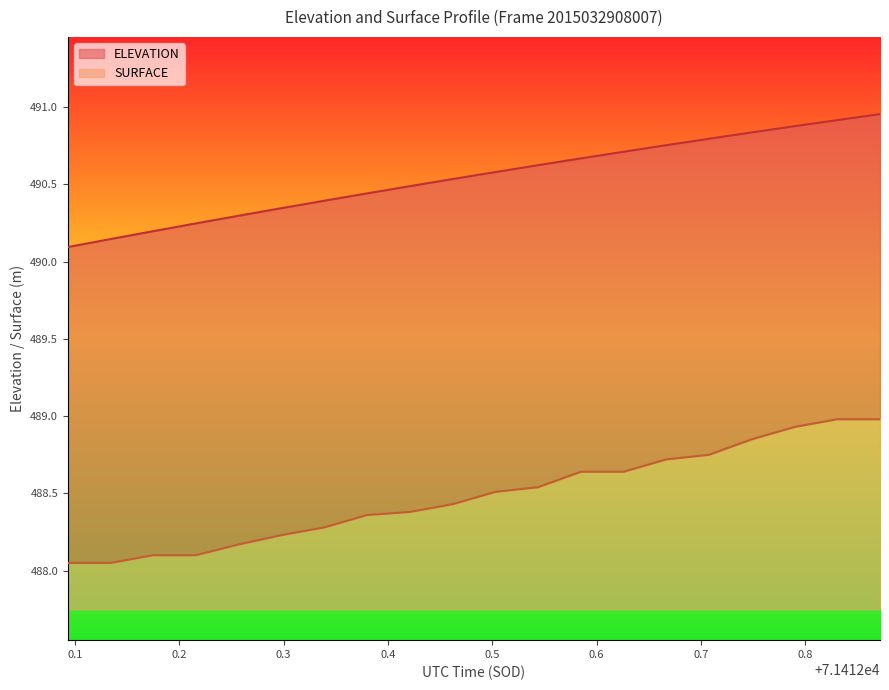

What is the total value across all series at 71412.5439?

979.2